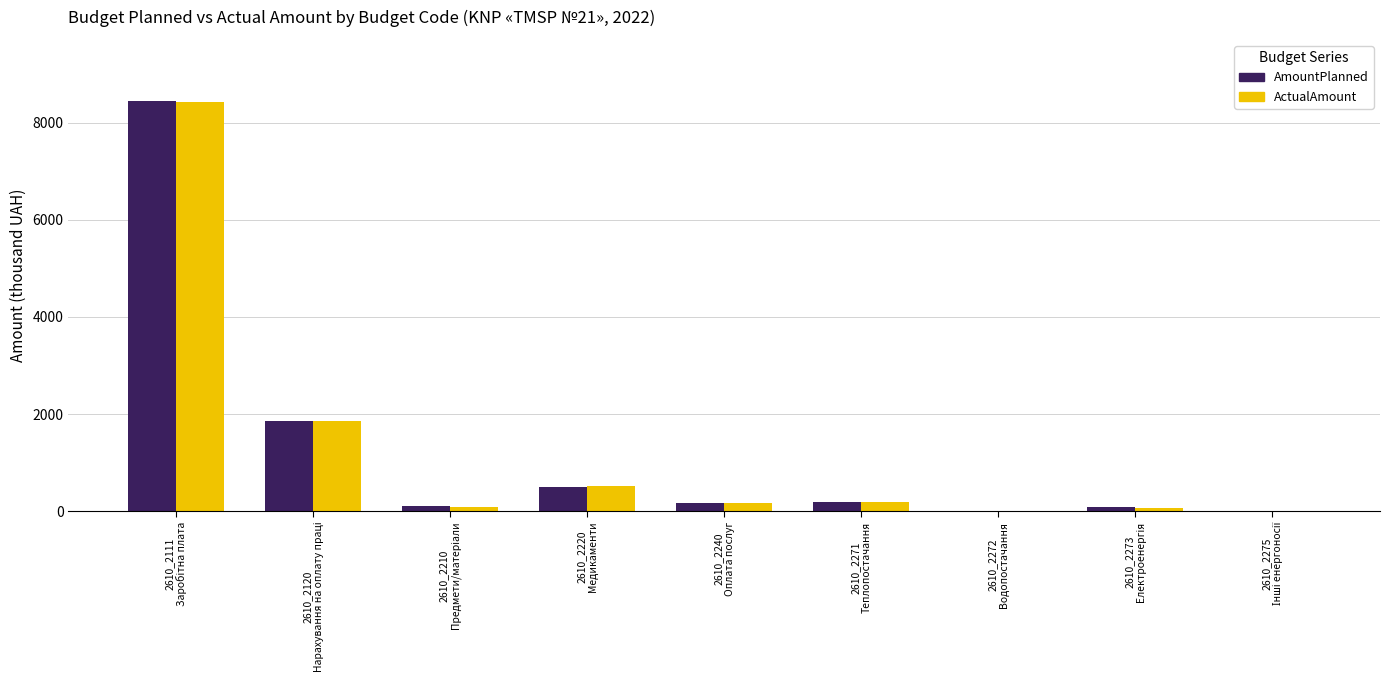

What is the maximum value for ActualAmount?

8430.6